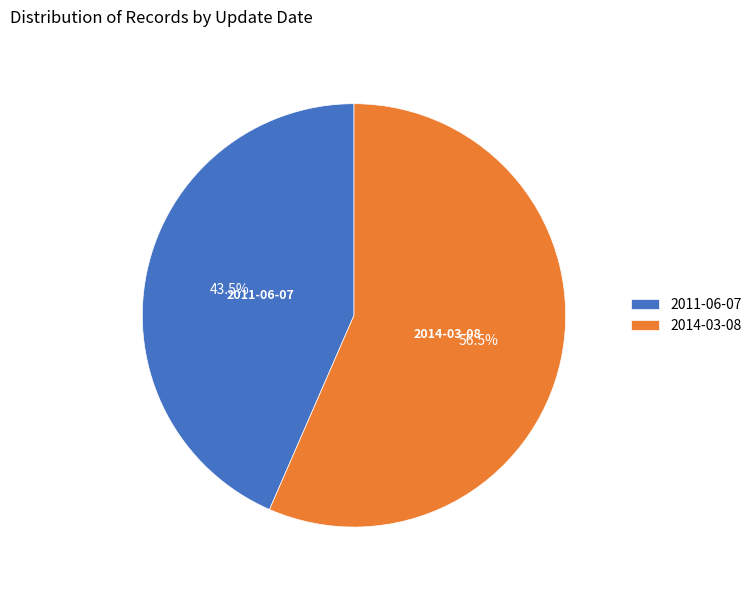

Rank the categories by value from highest to lowest.

2014-03-08, 2011-06-07